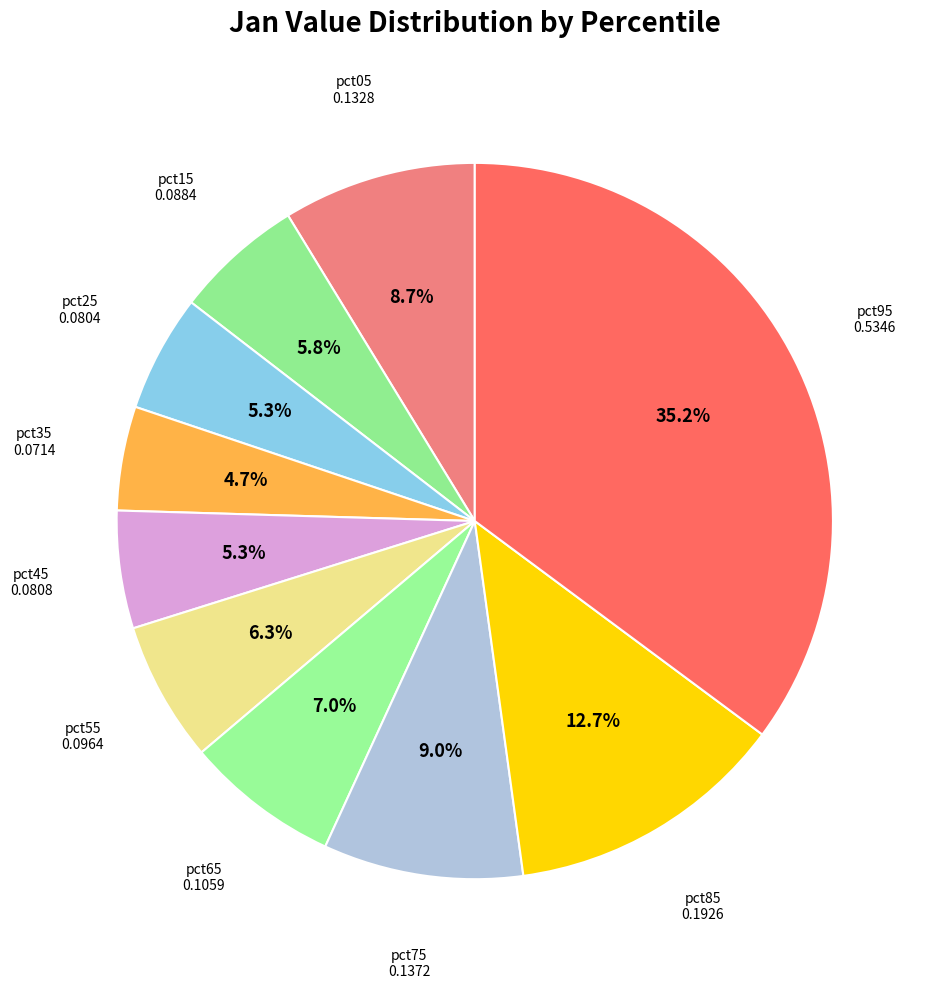

Combined, what portion of the pie is pct45 and pct55?

11.6%